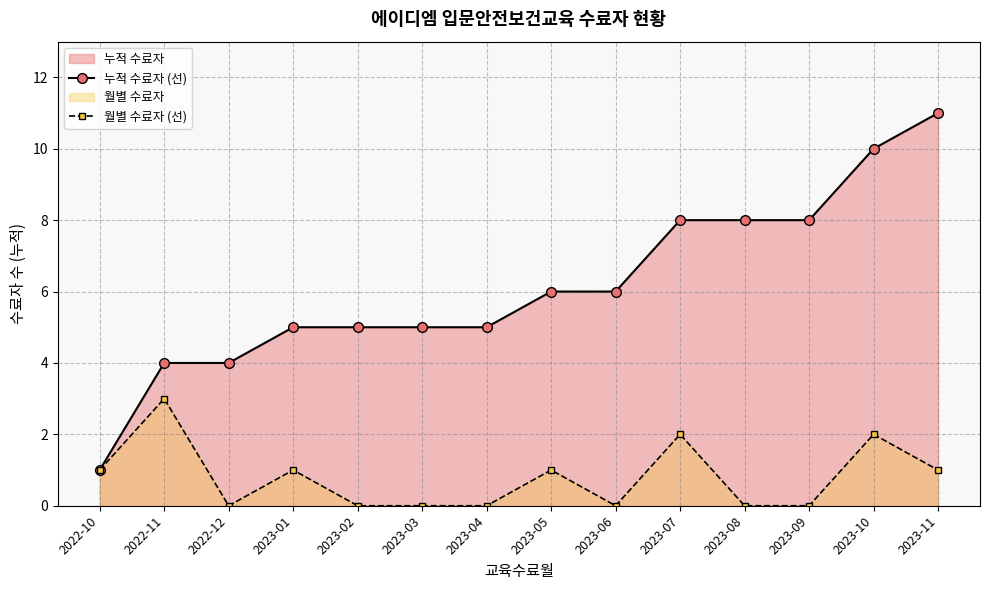

Is it true that 누적 수료자 (선) equals 8 at 2023-07?

True